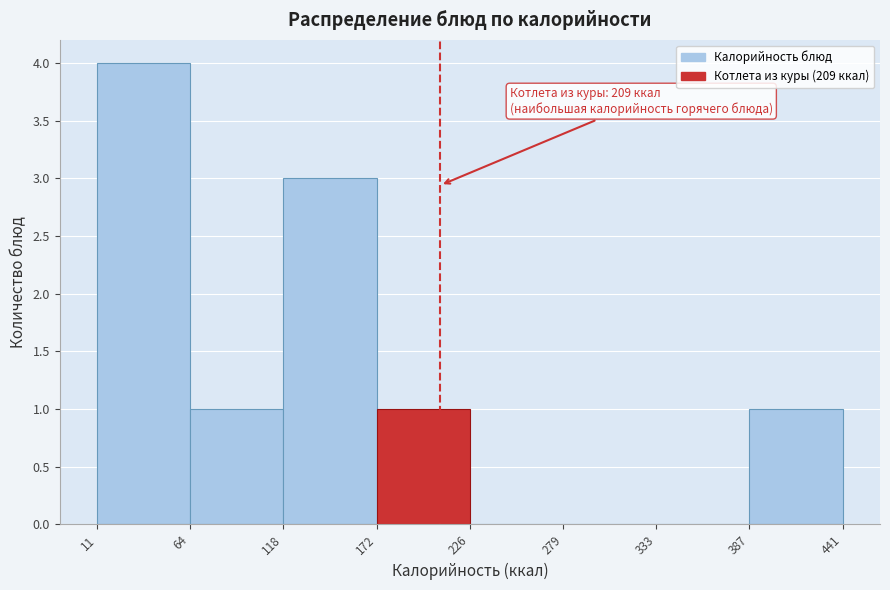

Over which range of the x-axis is the bar tallest?

11 to 64